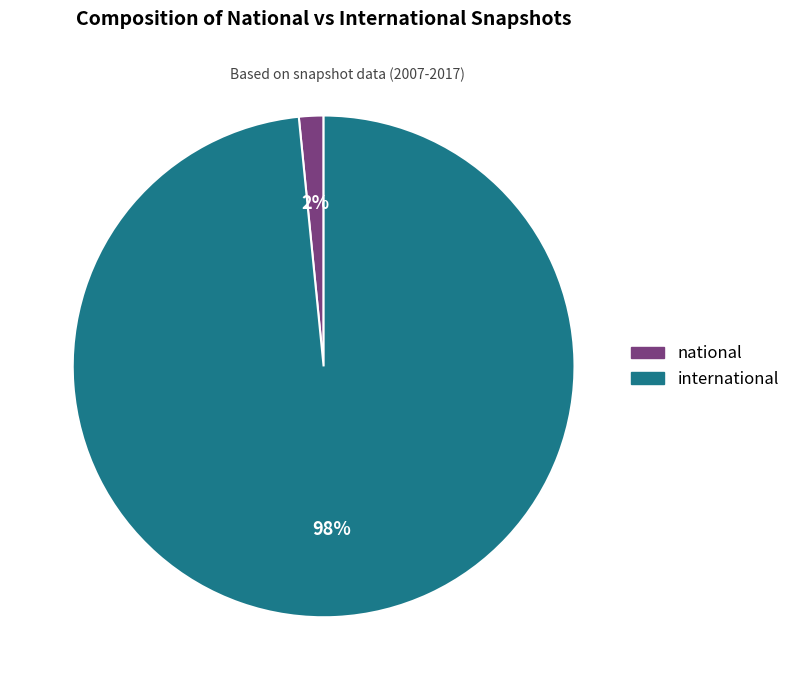

To the nearest percent, what is the combined percentage of international and national?

100%